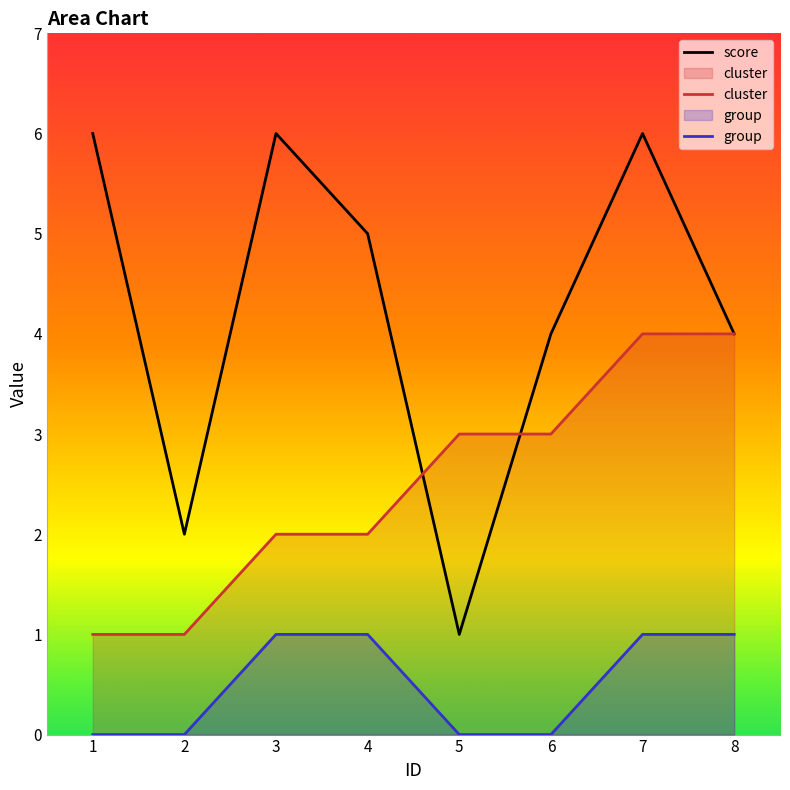

Where does the score series first go above 5?

1